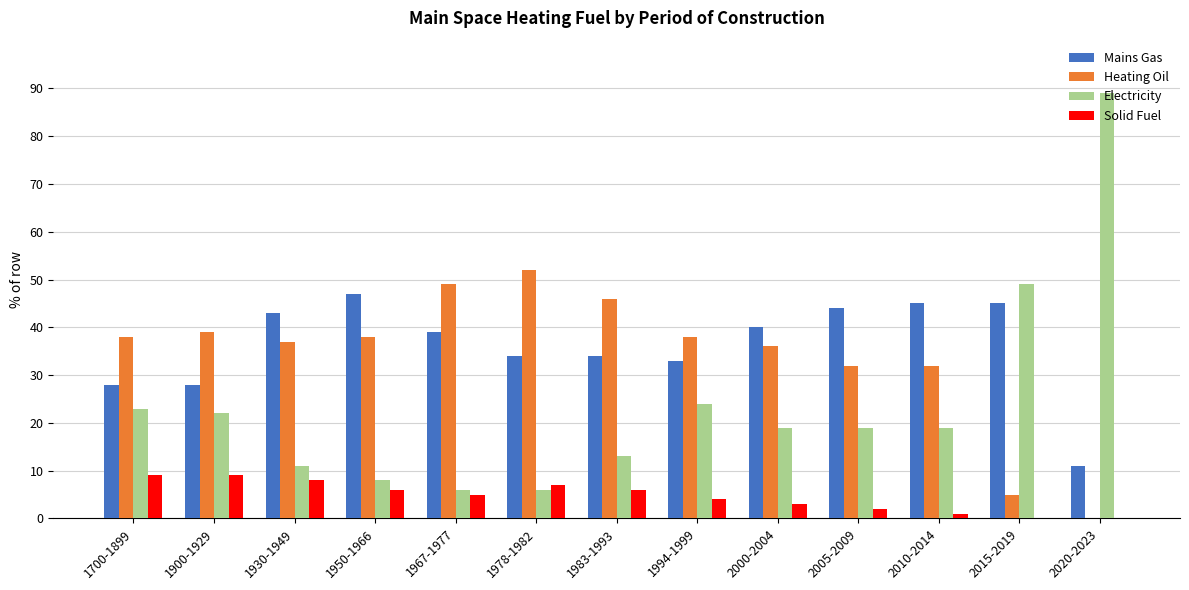

At which category does the chart reach its peak across all series?

2020-2023